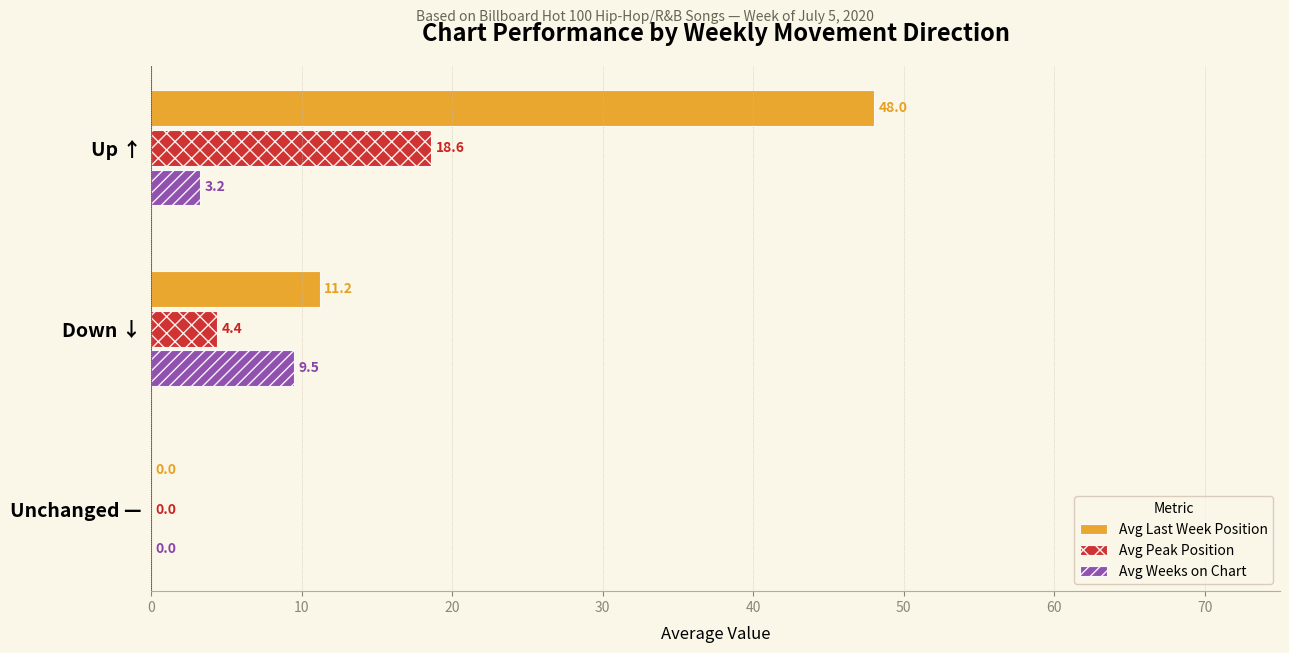

What is the sum of the Avg Weeks on Chart values at Up ↑ and Unchanged —?

3.2